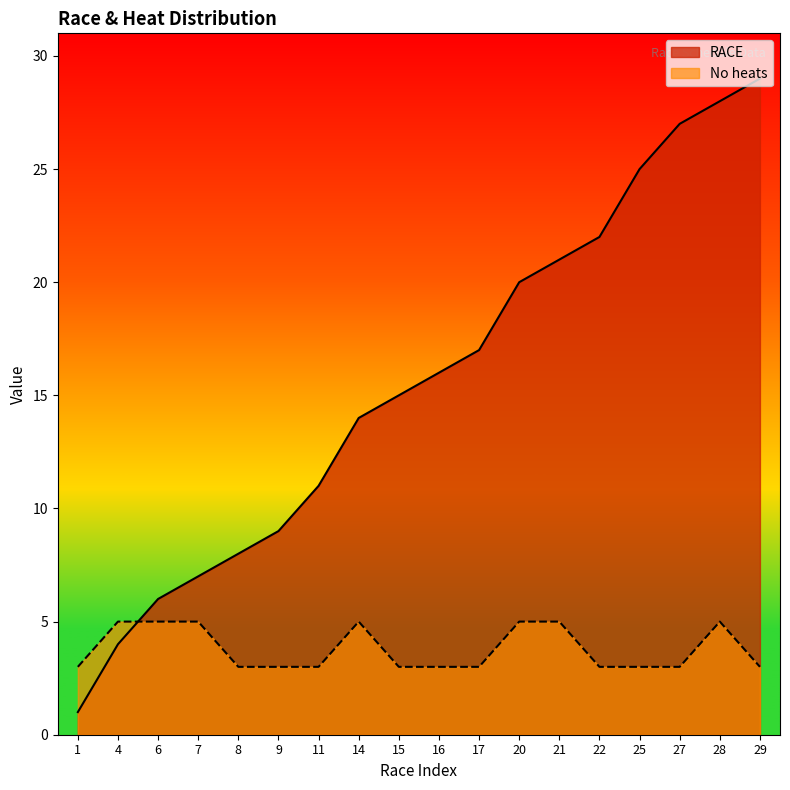

At 25, list the series in order from largest to smallest.

RACE, No heats